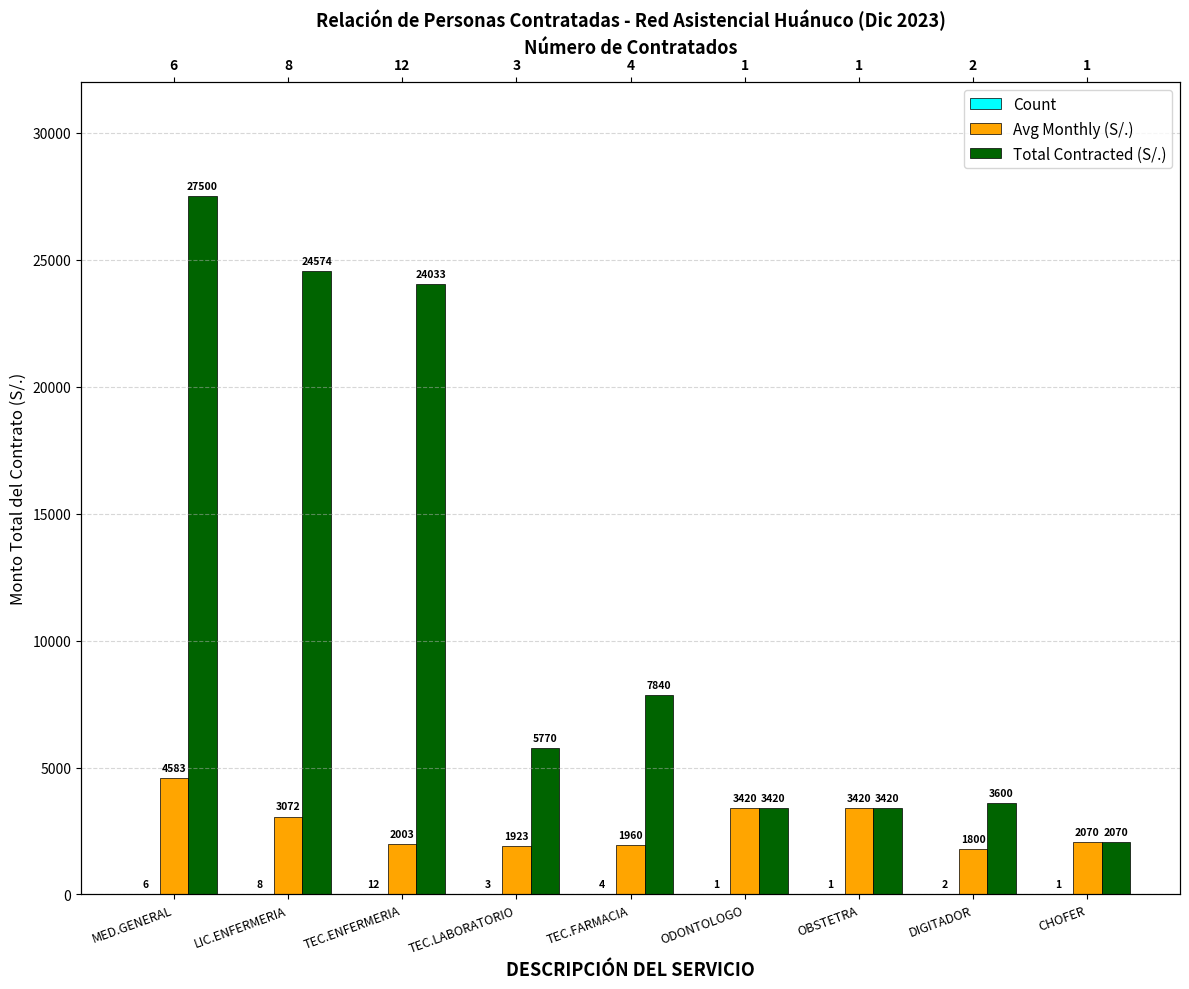

Is it true that Total Contracted (S/.) equals 3600 at DIGITADOR?

True